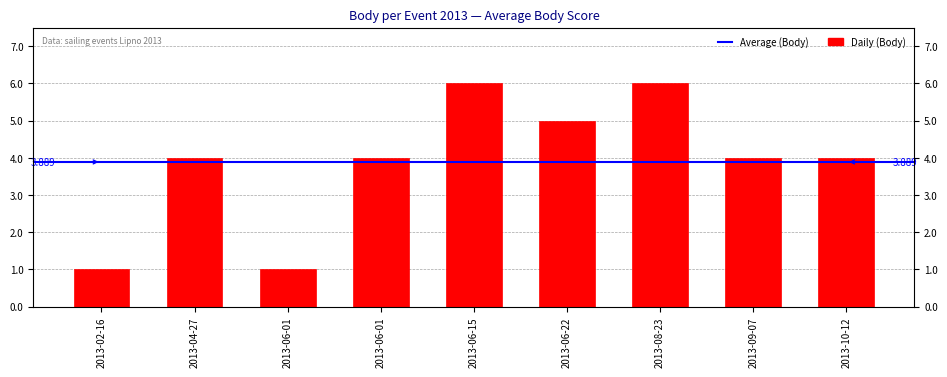

What is the sum of the values at 2013-04-27 and 2013-06-22?

9